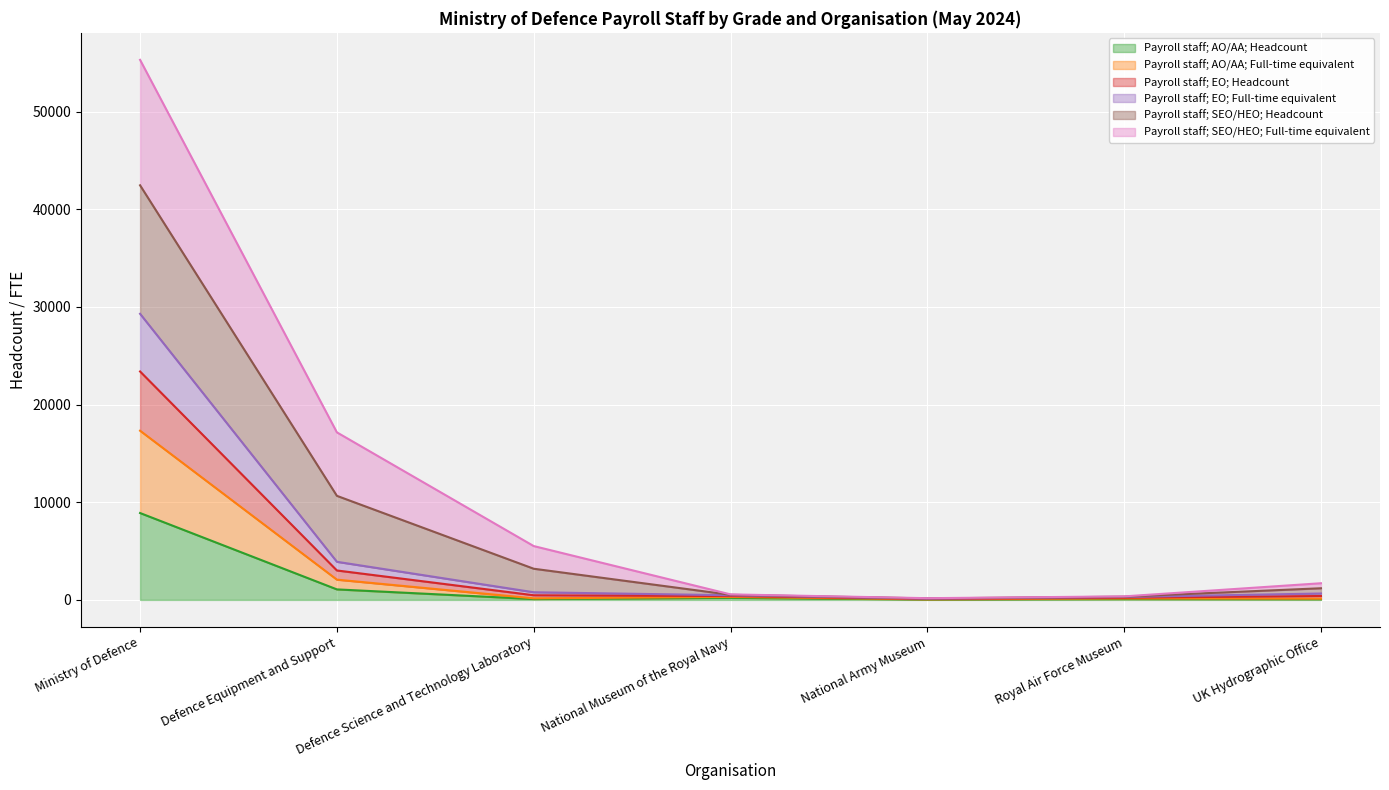

At which label does Payroll staff; AO/AA; Full-time equivalent reach its peak?

Ministry of Defence